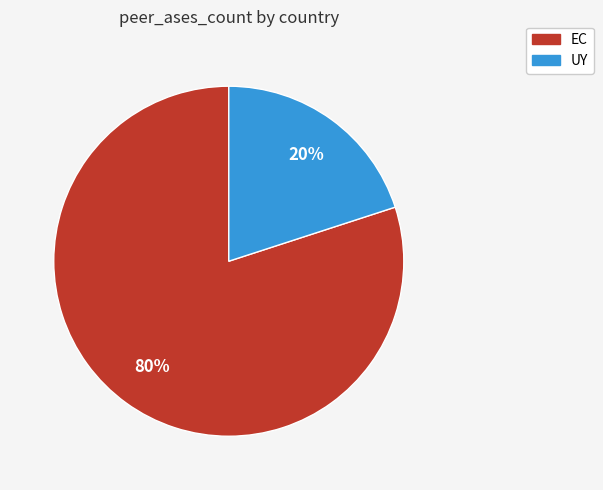

To the nearest percent, what is the average slice percentage?

50%